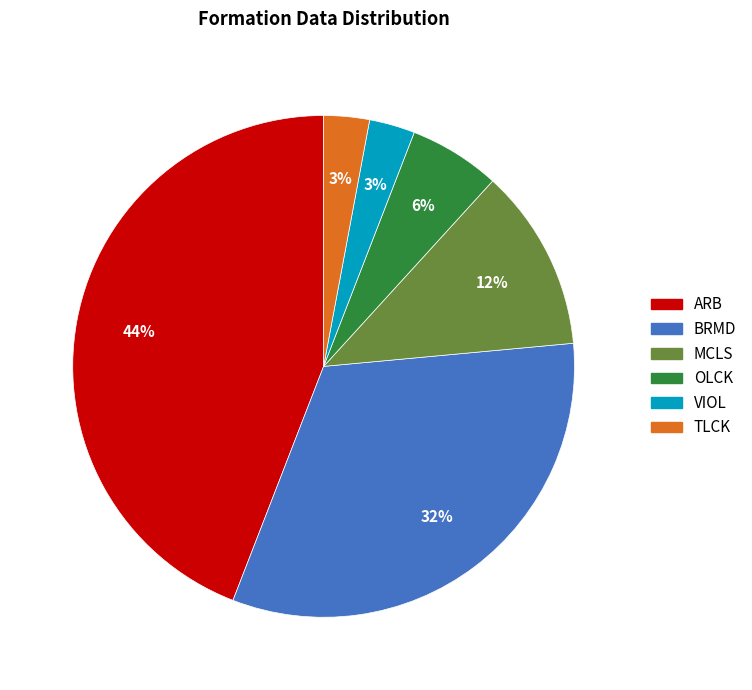

To the nearest percent, what portion does BRMD represent?

32%